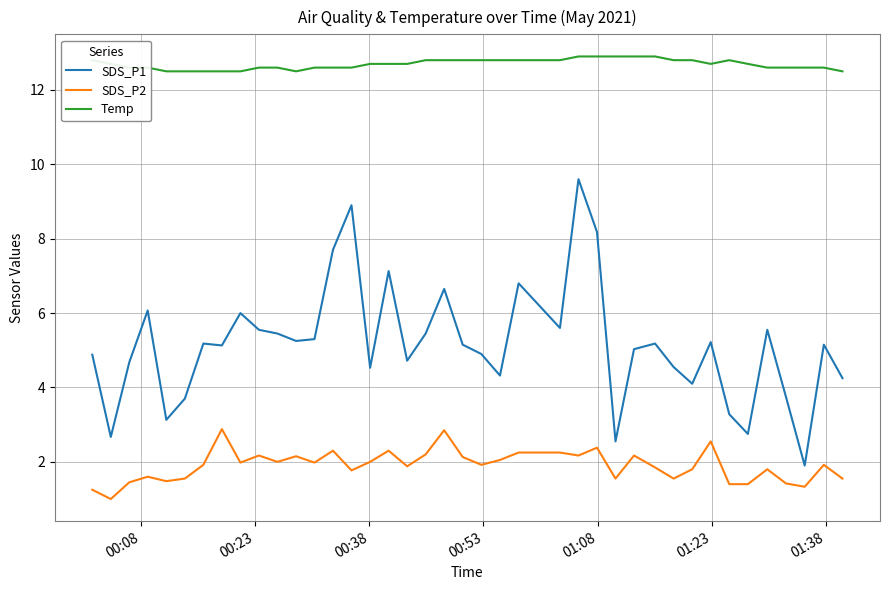

Which series has the largest range (max minus min)?

SDS_P1